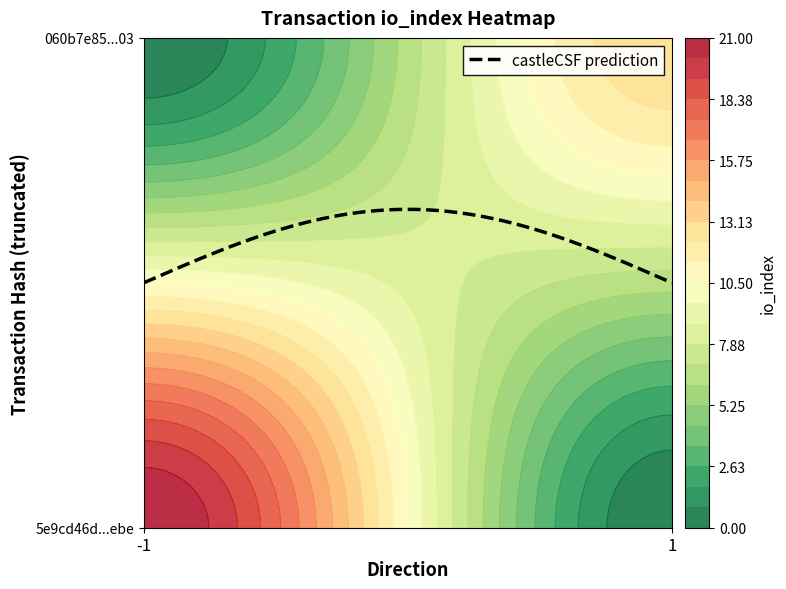

Which label corresponds to the largest value in the chart?

io_index